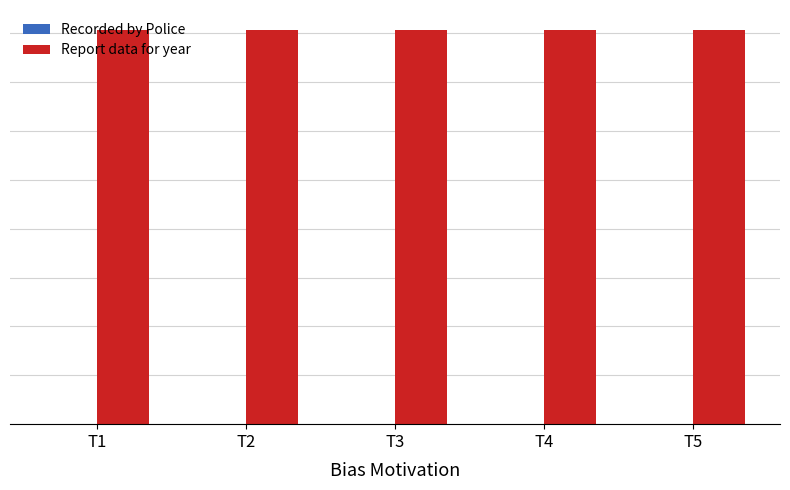

Which series has the widest spread of values?

Recorded by Police